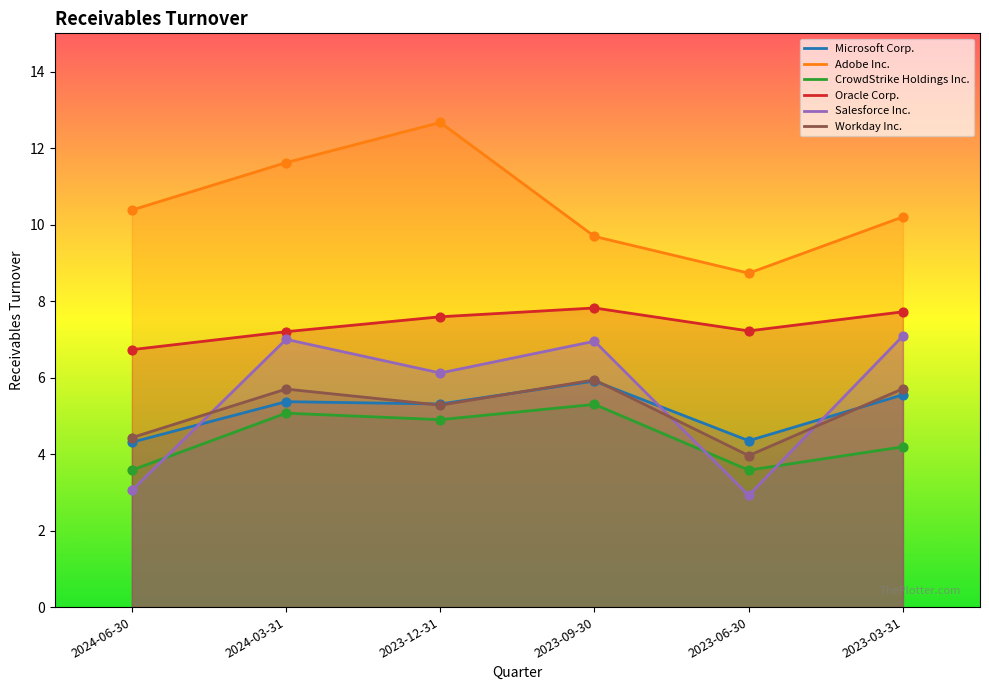

Which series has the widest spread of Y values?

Salesforce Inc.